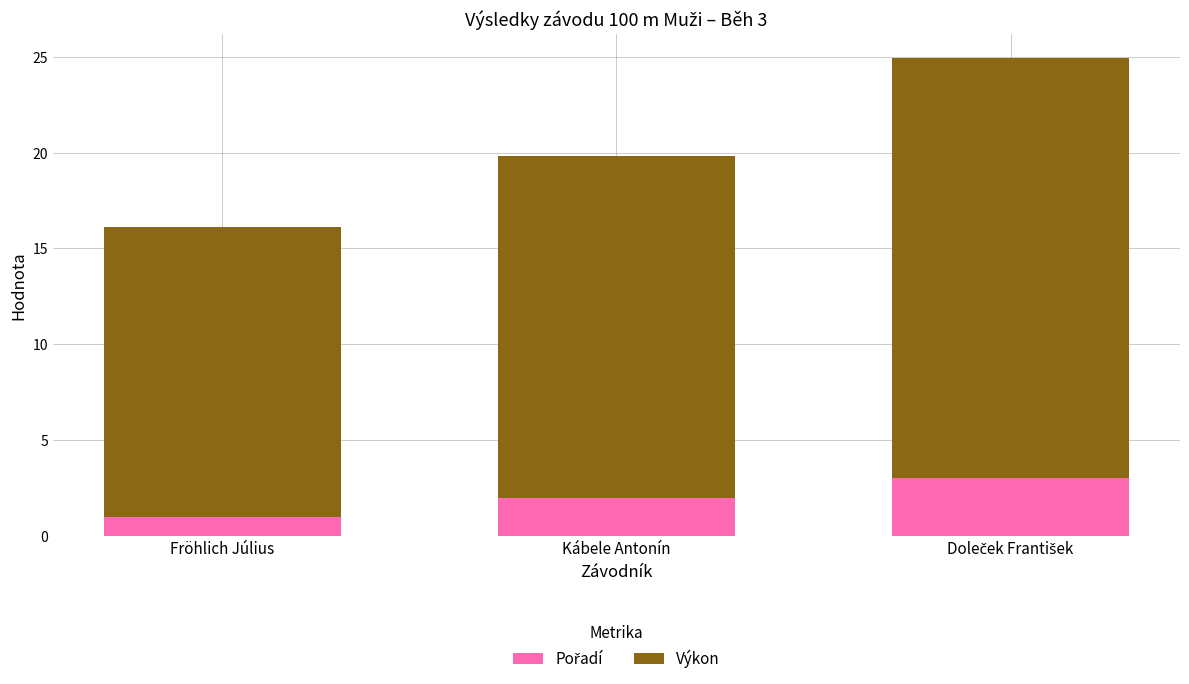

Does the chart contain any negative values?

No